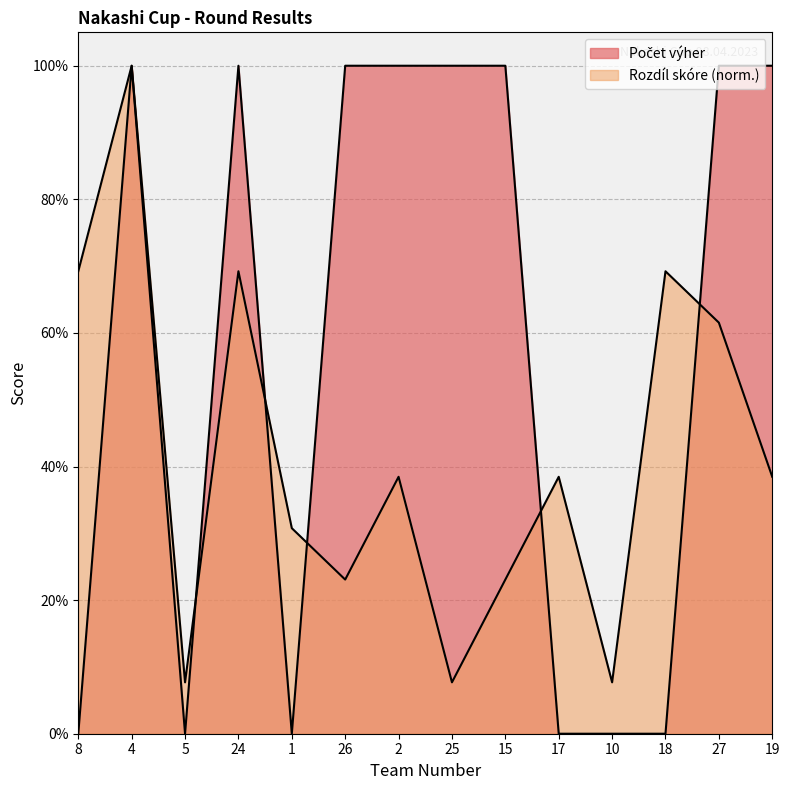

Read the Počet výher value at 19.

1.0